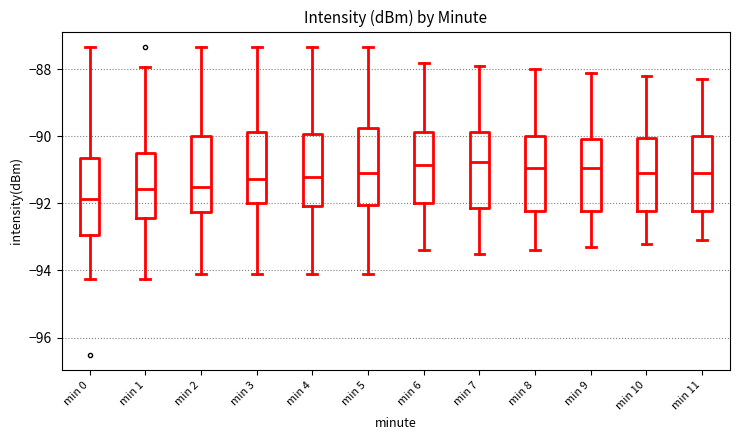

Reading left to right, read every box against the y-axis: the position of its median line, the range the box covers, and the ends of its whiskers. The values are not printed on the chart, so give them approximately, as read against the axis.

min 0: median -91.8, box -93.0 to -90.6, whiskers -94.2 to -87.4
min 1: median -91.6, box -92.4 to -90.4, whiskers -94.2 to -88.0
min 2: median -91.4, box -92.2 to -90.0, whiskers -94.2 to -87.4
min 3: median -91.2, box -92.0 to -89.8, whiskers -94.2 to -87.4
min 4: median -91.2, box -92.0 to -90.0, whiskers -94.2 to -87.4
min 5: median -91.0, box -92.0 to -89.8, whiskers -94.2 to -87.4
min 6: median -90.8, box -92.0 to -89.8, whiskers -93.4 to -87.8
min 7: median -90.8, box -92.2 to -89.8, whiskers -93.4 to -87.8
min 8: median -91.0, box -92.2 to -90.0, whiskers -93.4 to -88.0
min 9: median -91.0, box -92.2 to -90.0, whiskers -93.2 to -88.0
min 10: median -91.0, box -92.2 to -90.0, whiskers -93.2 to -88.2
min 11: median -91.0, box -92.2 to -90.0, whiskers -93.0 to -88.2